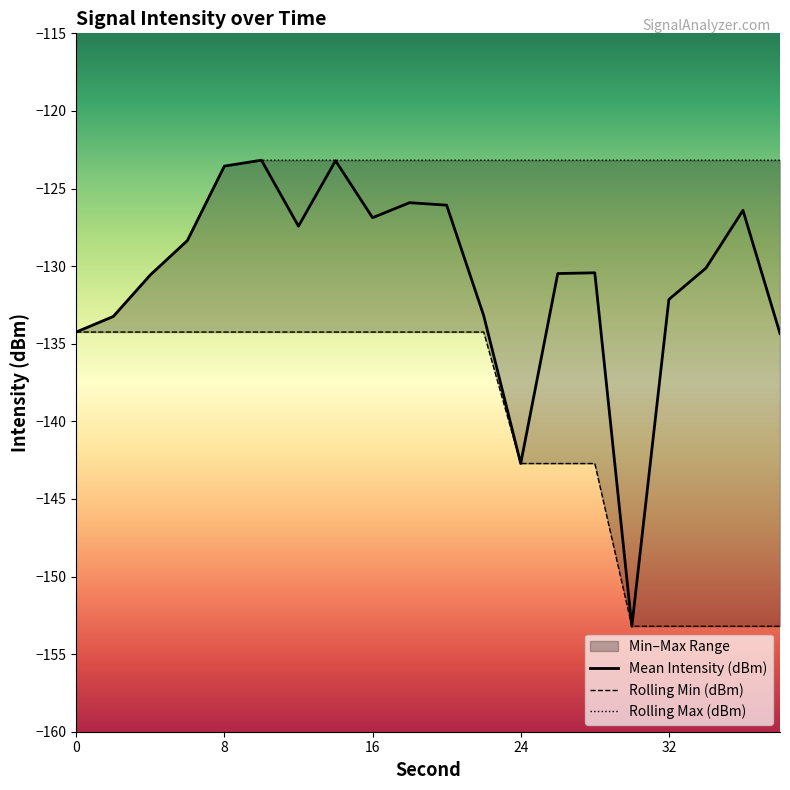

Which series has the largest total across all categories?

Rolling Max (dBm)